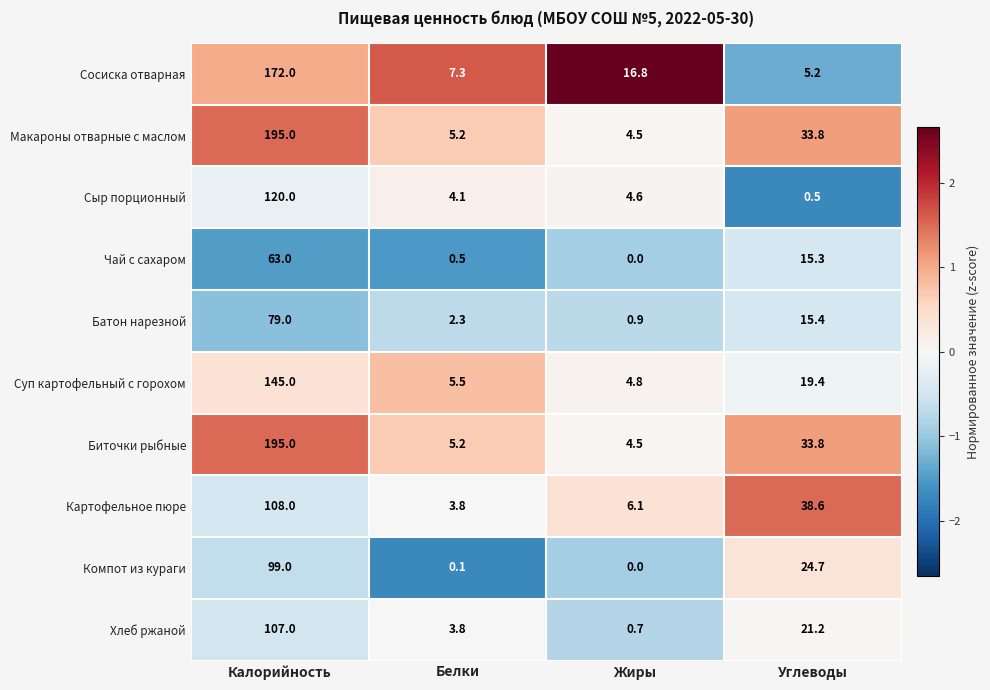

List the labels in order of Чай с сахаром value, largest first.

Калорийность, Углеводы, Белки, Жиры